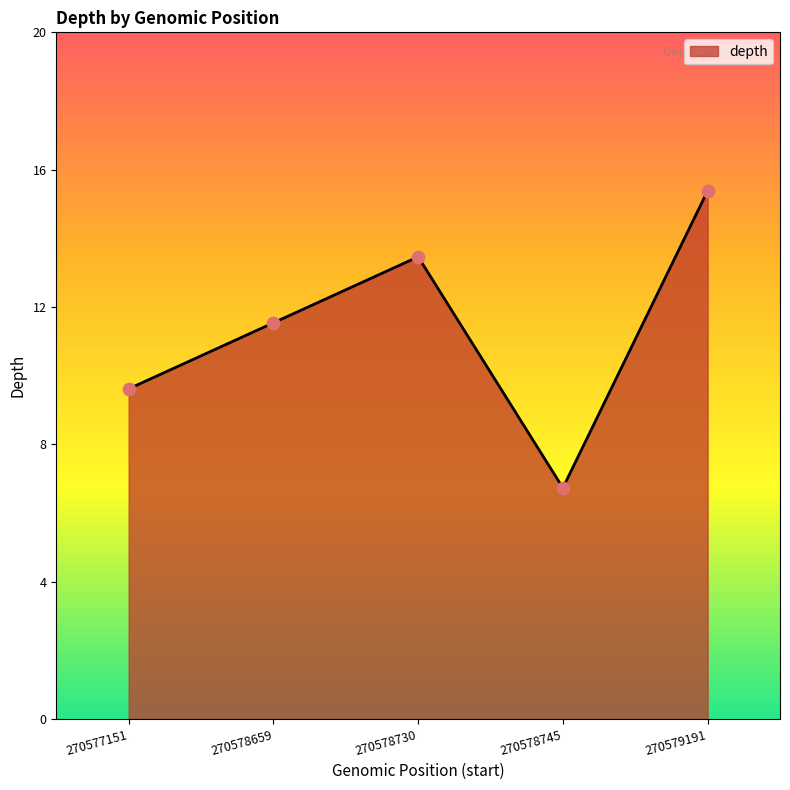

Approximately how many times larger is the value at 270579191 compared to 270578659?

1.3